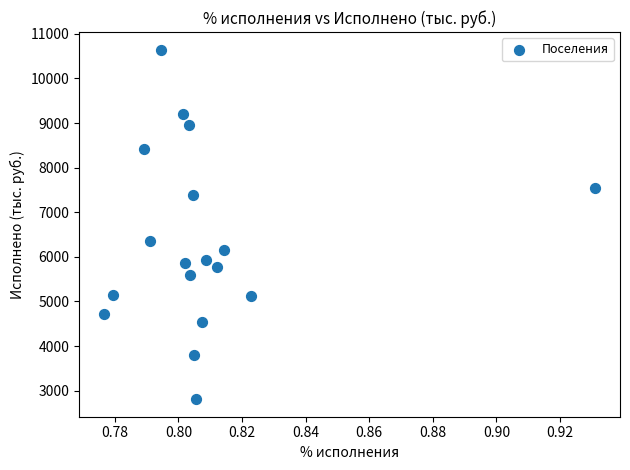

What Y value in the scatter plot is closest to 6727?

6356.2